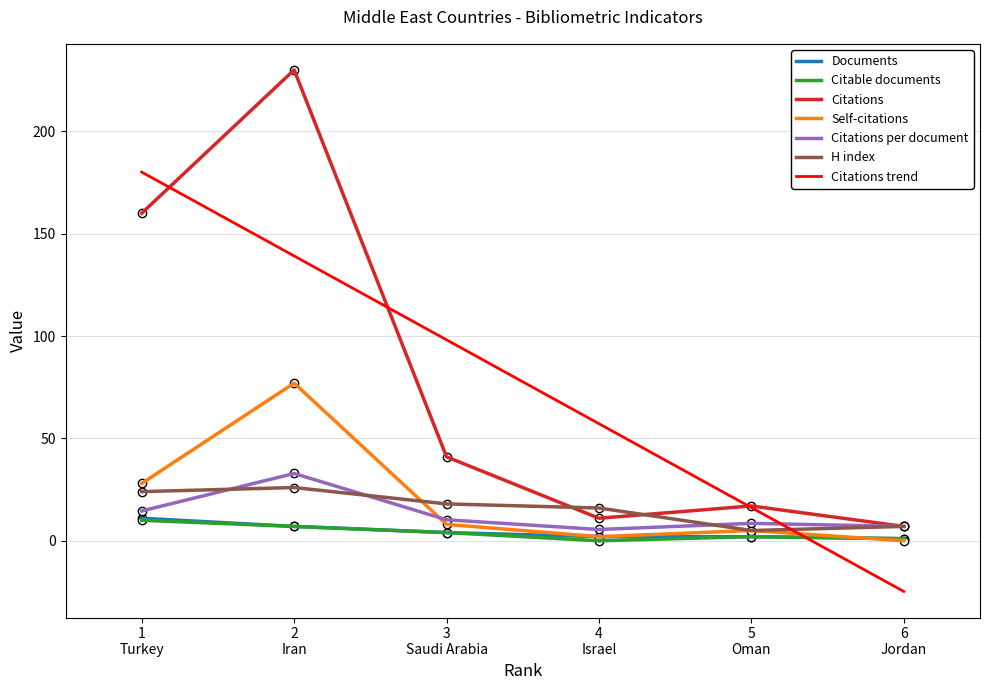

True or false: Citations and Citable documents cross at least once.

False